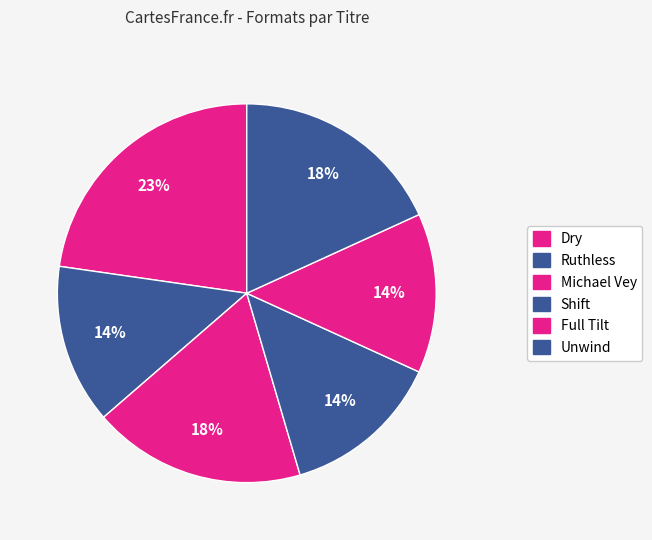

Is the sum of Ruthless and Michael Vey greater than half?

No